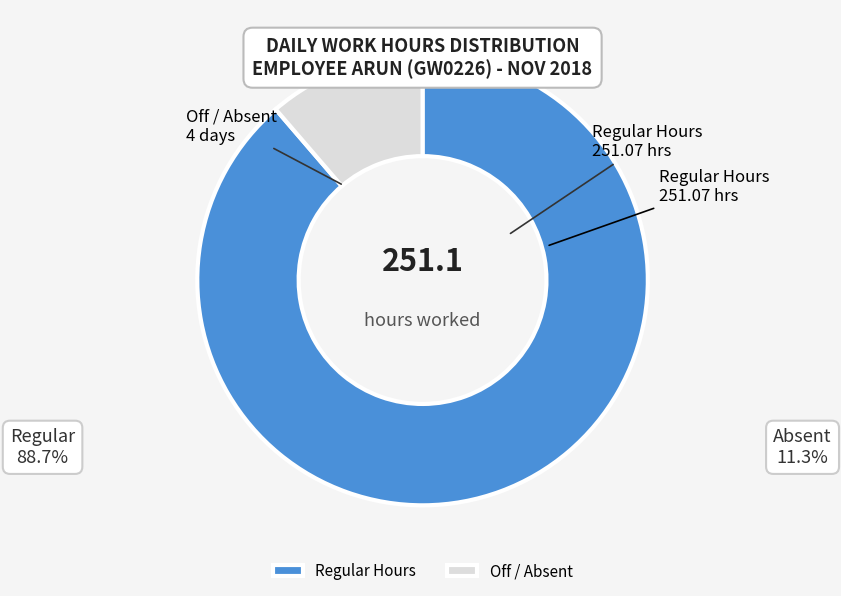

True or false: Regular Hours accounts for 96% of the total.

False